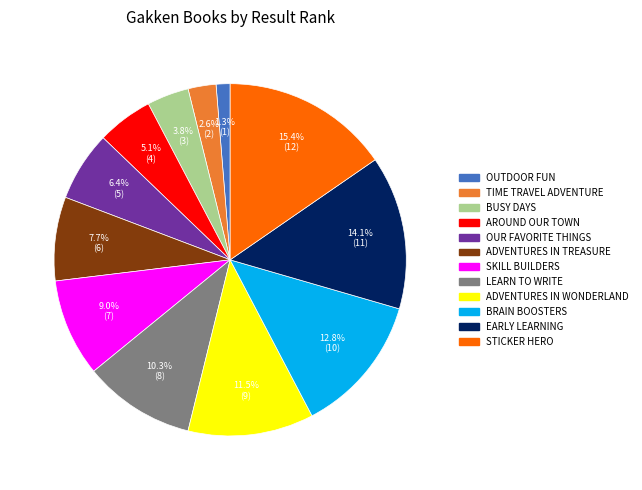

How much of the chart is everything except SKILL BUILDERS?

91.0%